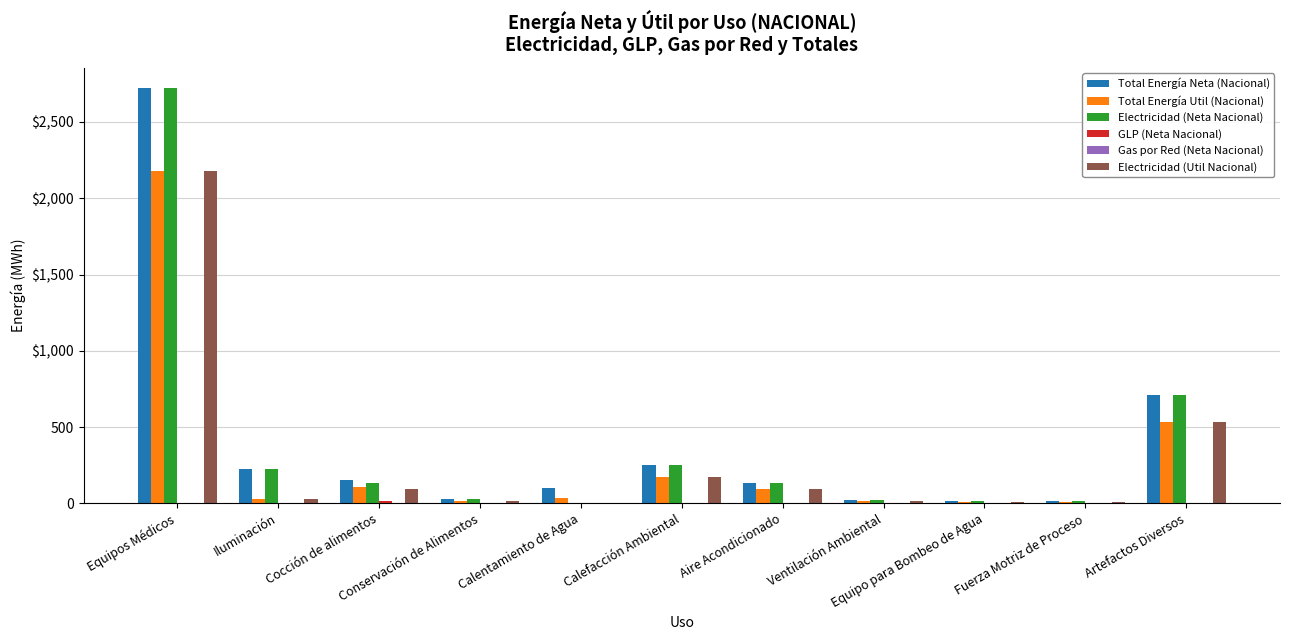

Where is Electricidad (Neta Nacional) nearest to the value 1361?

Artefactos Diversos